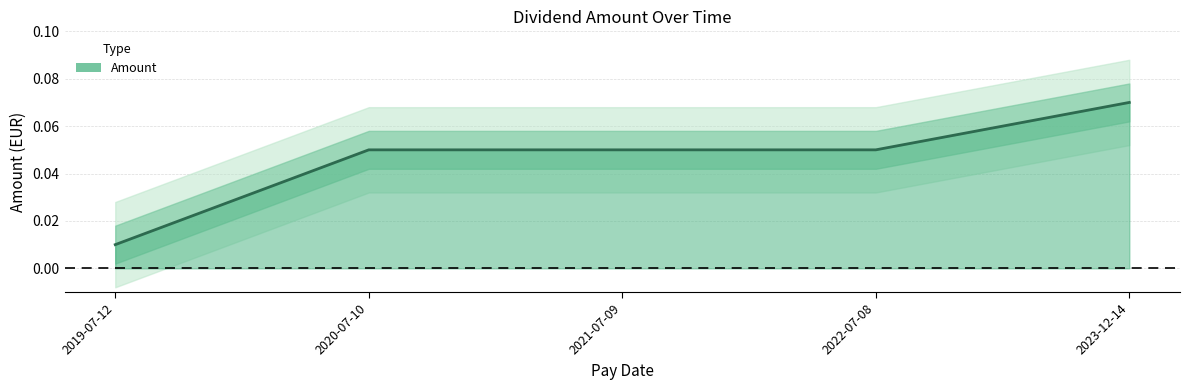

What is the label of the 4th point from the right?

2020-07-10